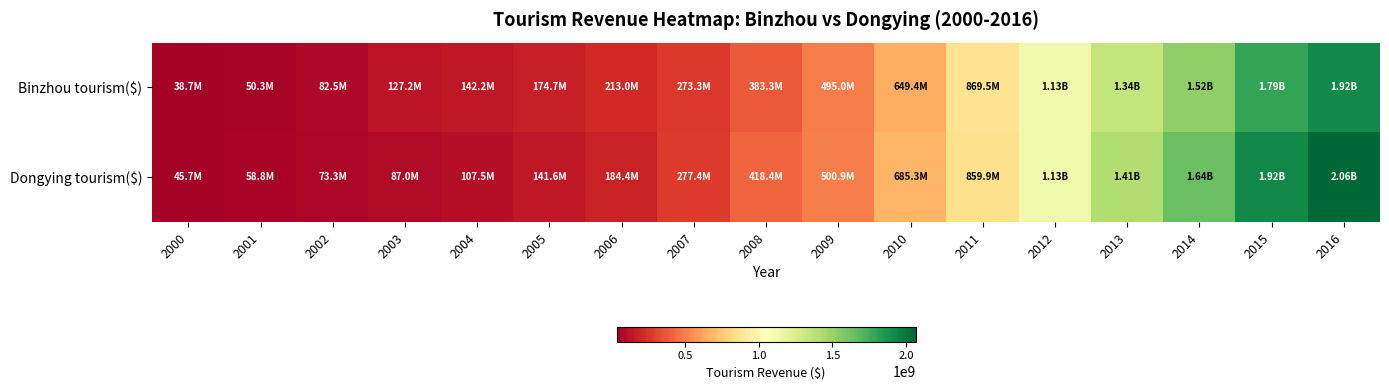

Reading left to right, extract all data points from this chart.

Binzhou tourism($): 2000=38674698.8	2001=50259756.0	2002=82517820.5	2003=127159090.9	2004=142184102.4	2005=174703943.4	2006=213048933.5	2007=273289473.7	2008=383285302.6	2009=495021961.9	2010=649408284.0	2011=869457364.3	2012=1126720000.0	2013=1338879736.4	2014=1521172638.4	2015=1790446841.3	2016=1918234442.8
Dongying tourism($): 2000=45663203.7	2001=58830635.4	2002=73326890.6	2003=86977530.8	2004=107513892.2	2005=141604938.3	2006=184379001.3	2007=277401894.5	2008=418394160.6	2009=500881057.3	2010=685347432.0	2011=859909228.4	2012=1129600000.0	2013=1411861614.5	2014=1641322314.0	2015=1923112480.7	2016=2063965267.7